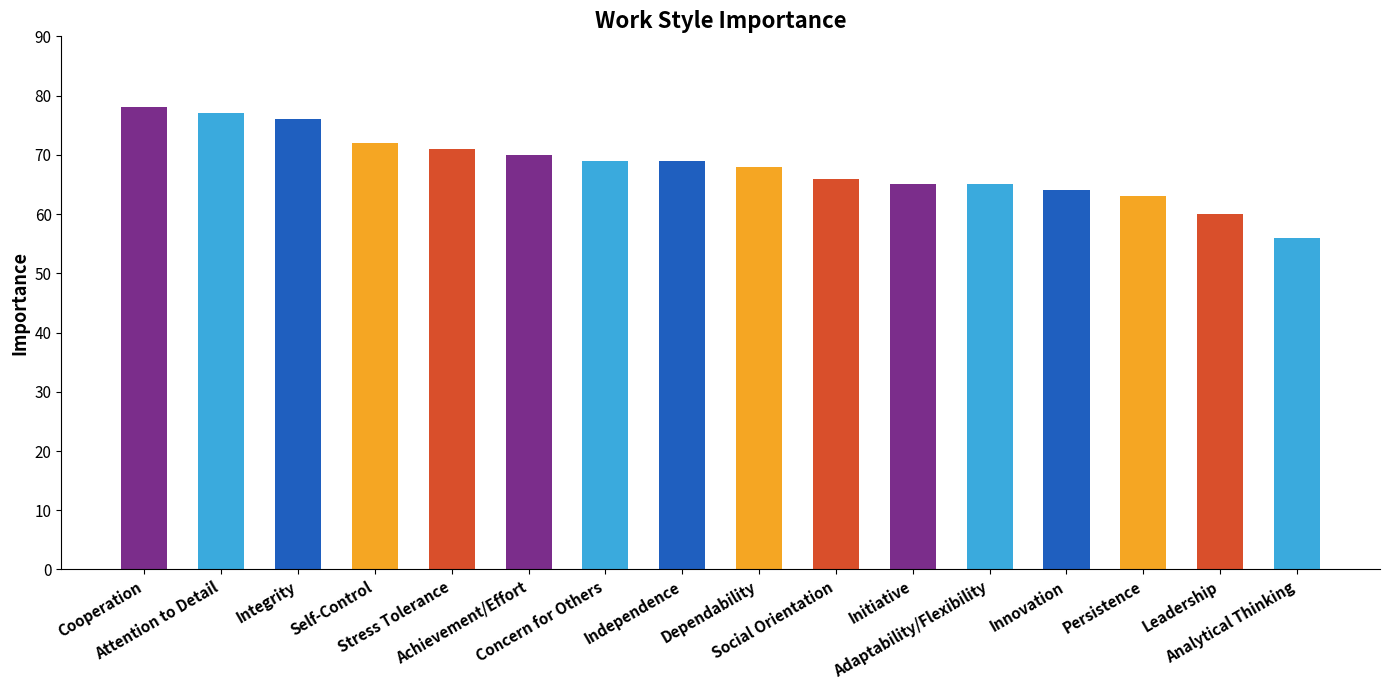

What is the difference between the maximum and minimum values?

22